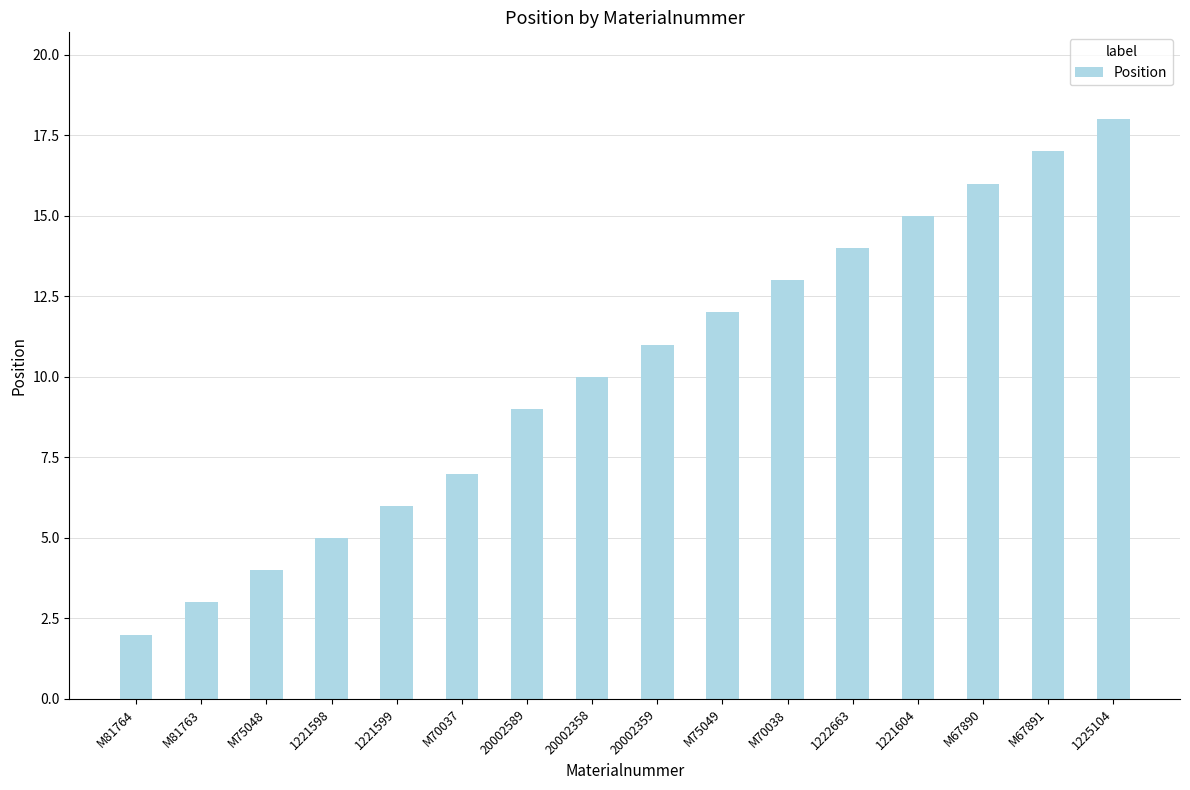

What is the greatest value displayed?

18